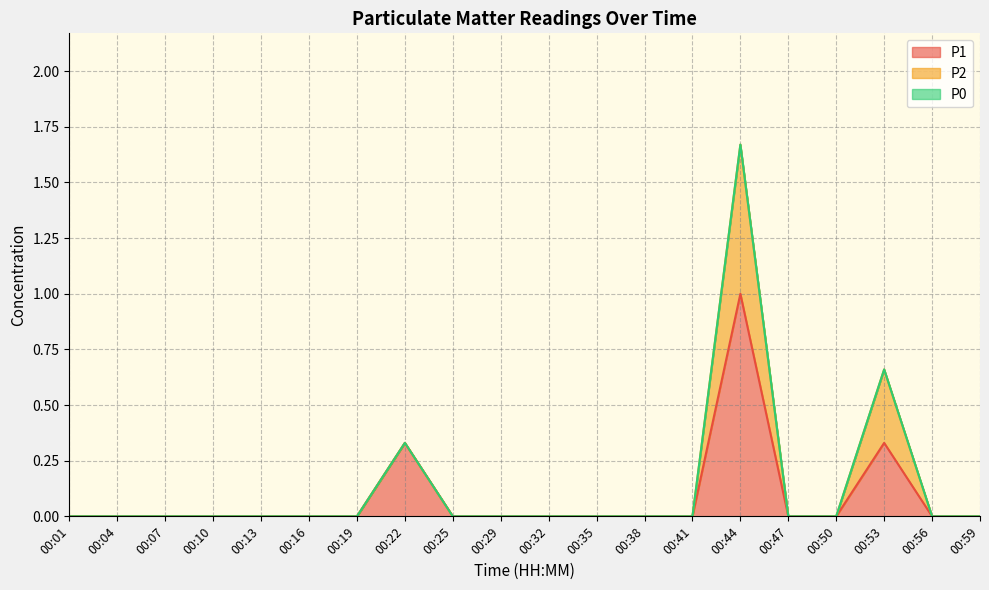

At which category is the sum across all series the highest?

00:44